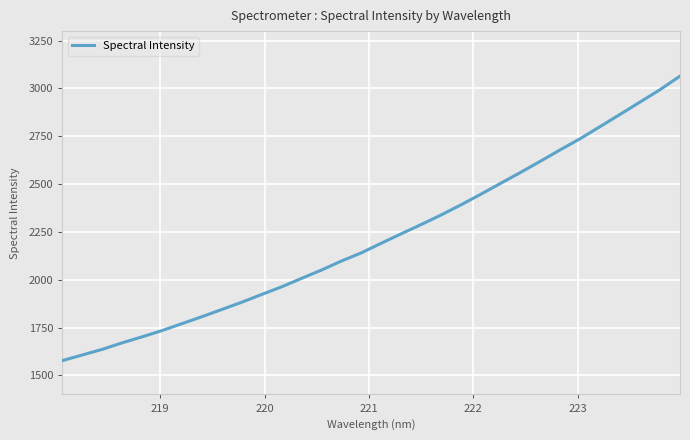

What is the maximum value shown in the chart?

3064.8